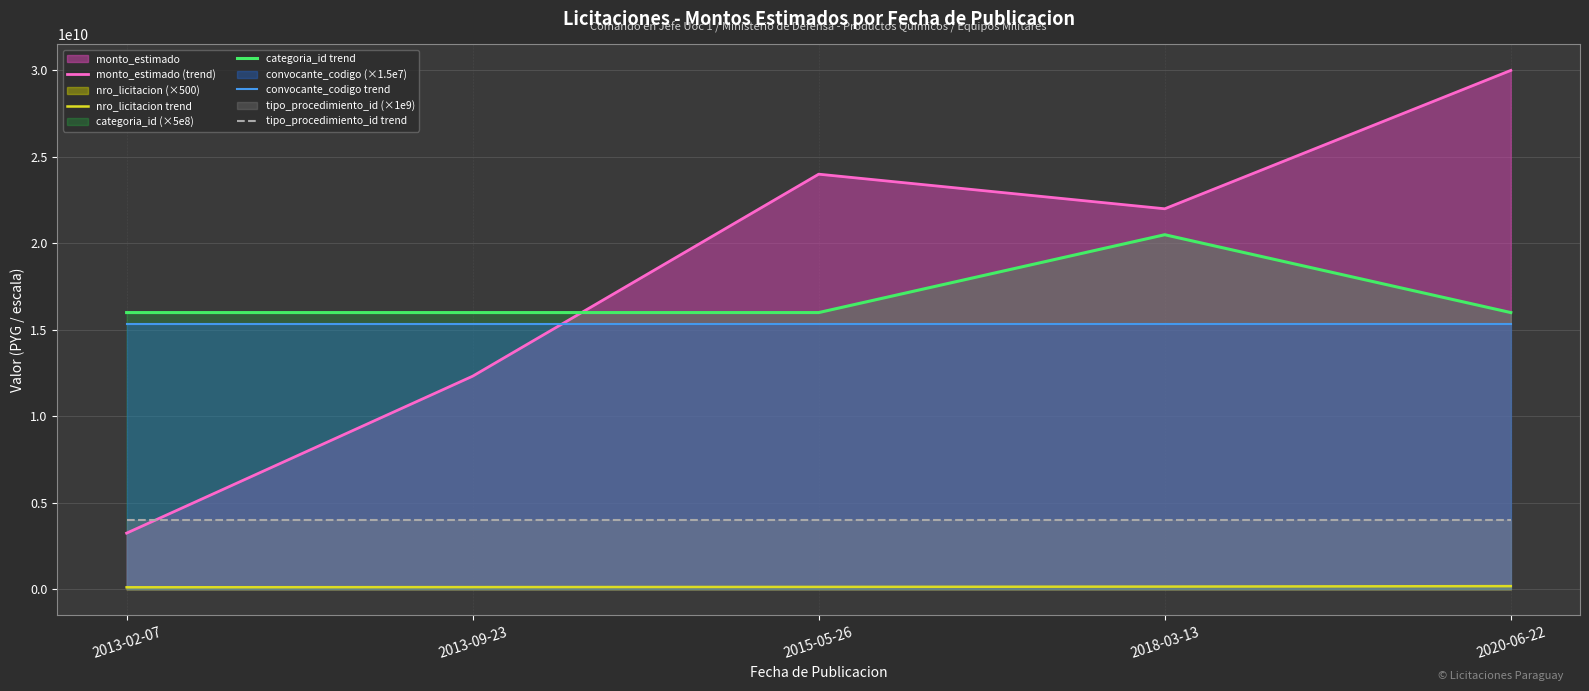

What is the value of the nro_licitacion trend point at the 3rd from the left?

142116000